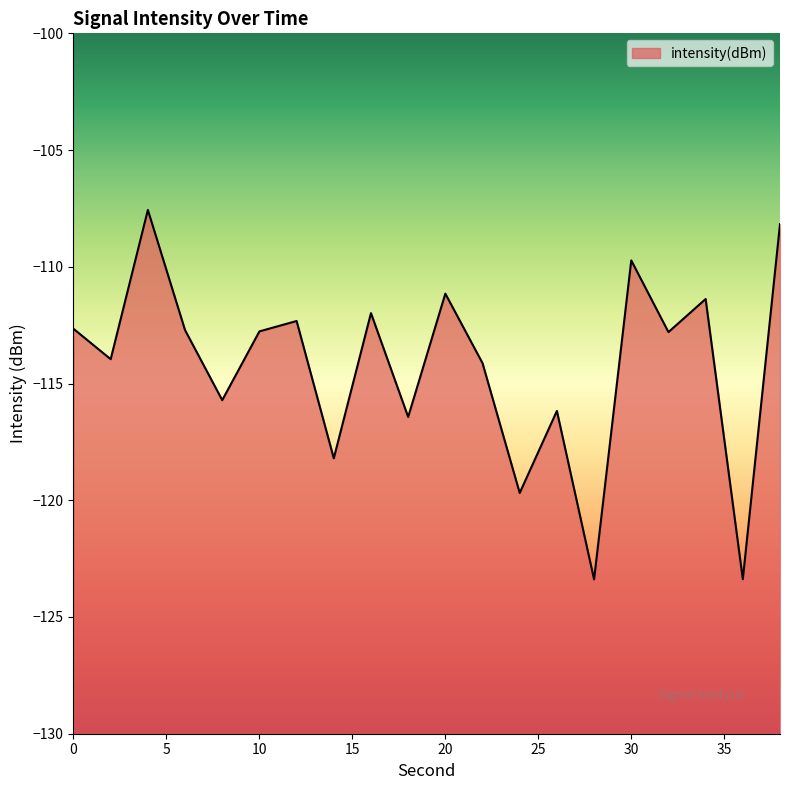

The chart shows a value of -177.9 at 6. True or false?

False